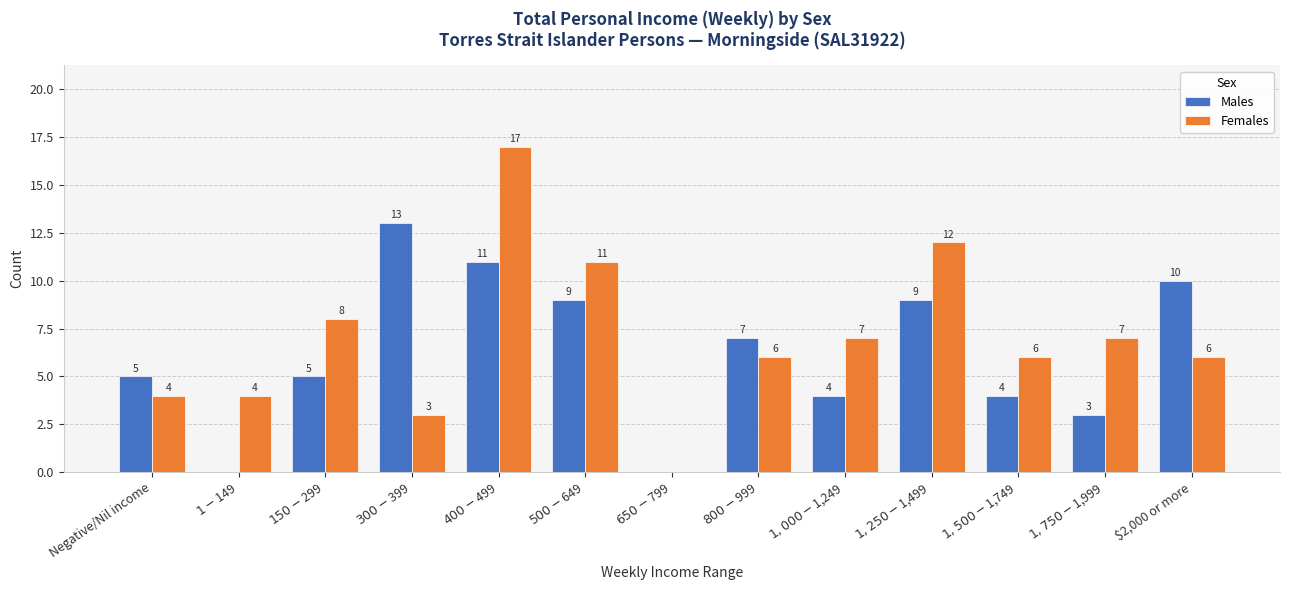

The value of Males at $2,000 or more is 17. True or false?

False